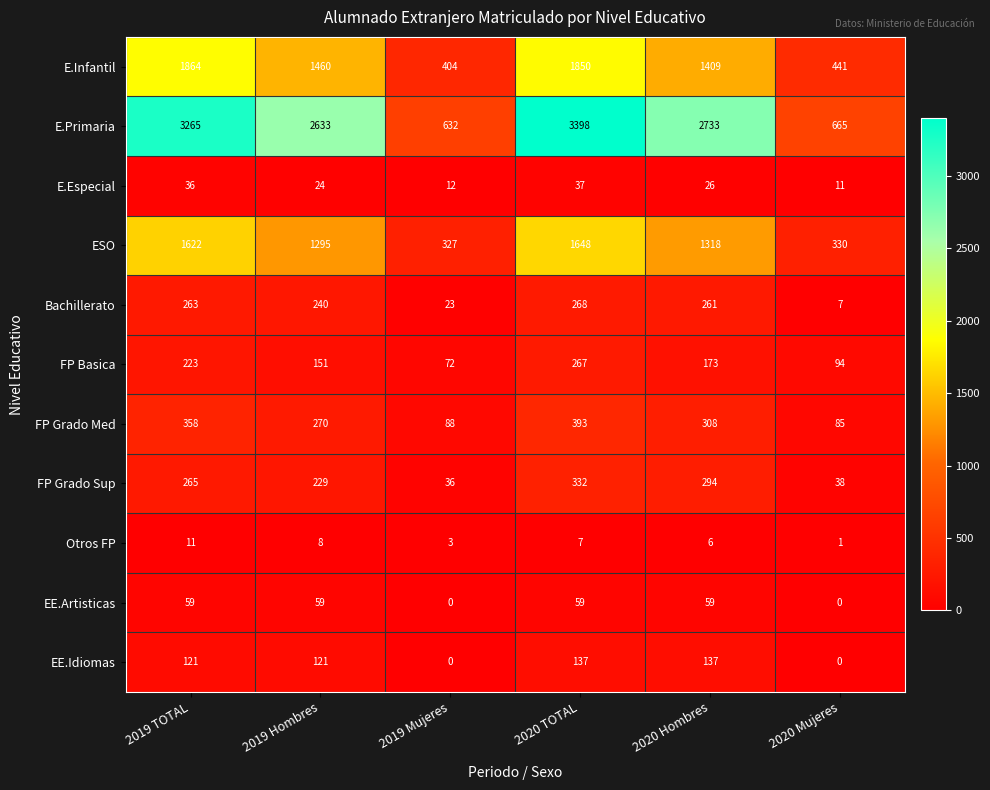

What is the average value of the EE.Artisticas series?

39